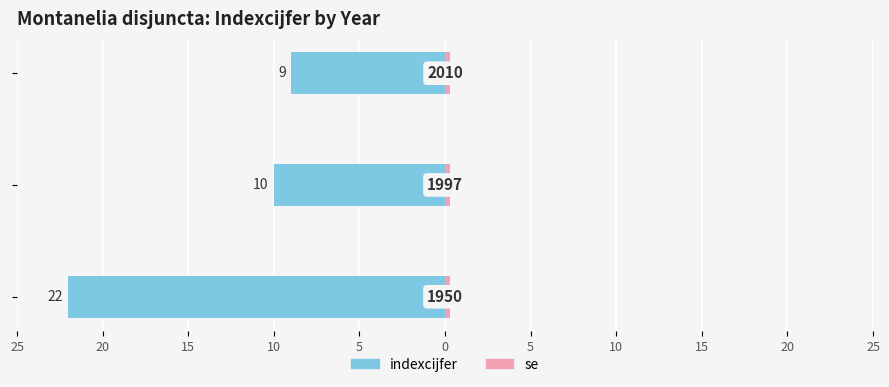

How many values in the indexcijfer series are below -10?

1